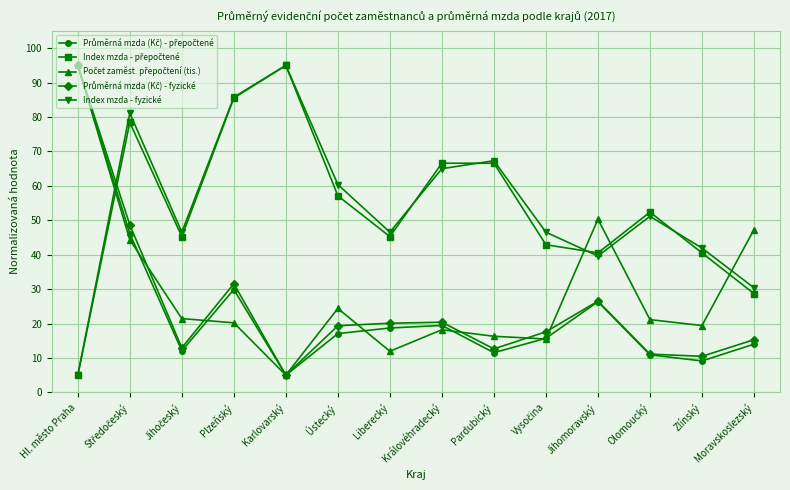

True or false: Index mzda - fyzické has more than 2 interior local peaks.

True